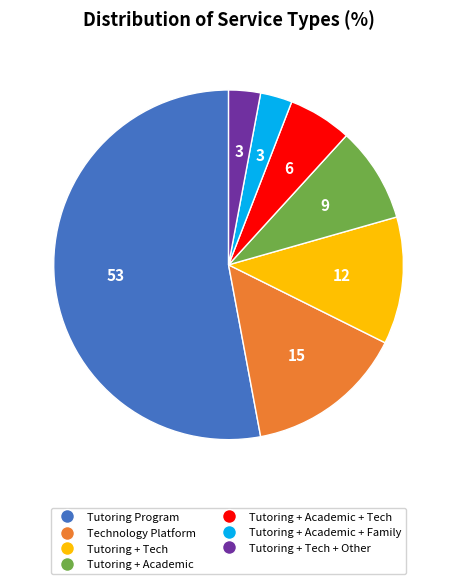

Is there any slice that represents more than half of the pie?

Yes